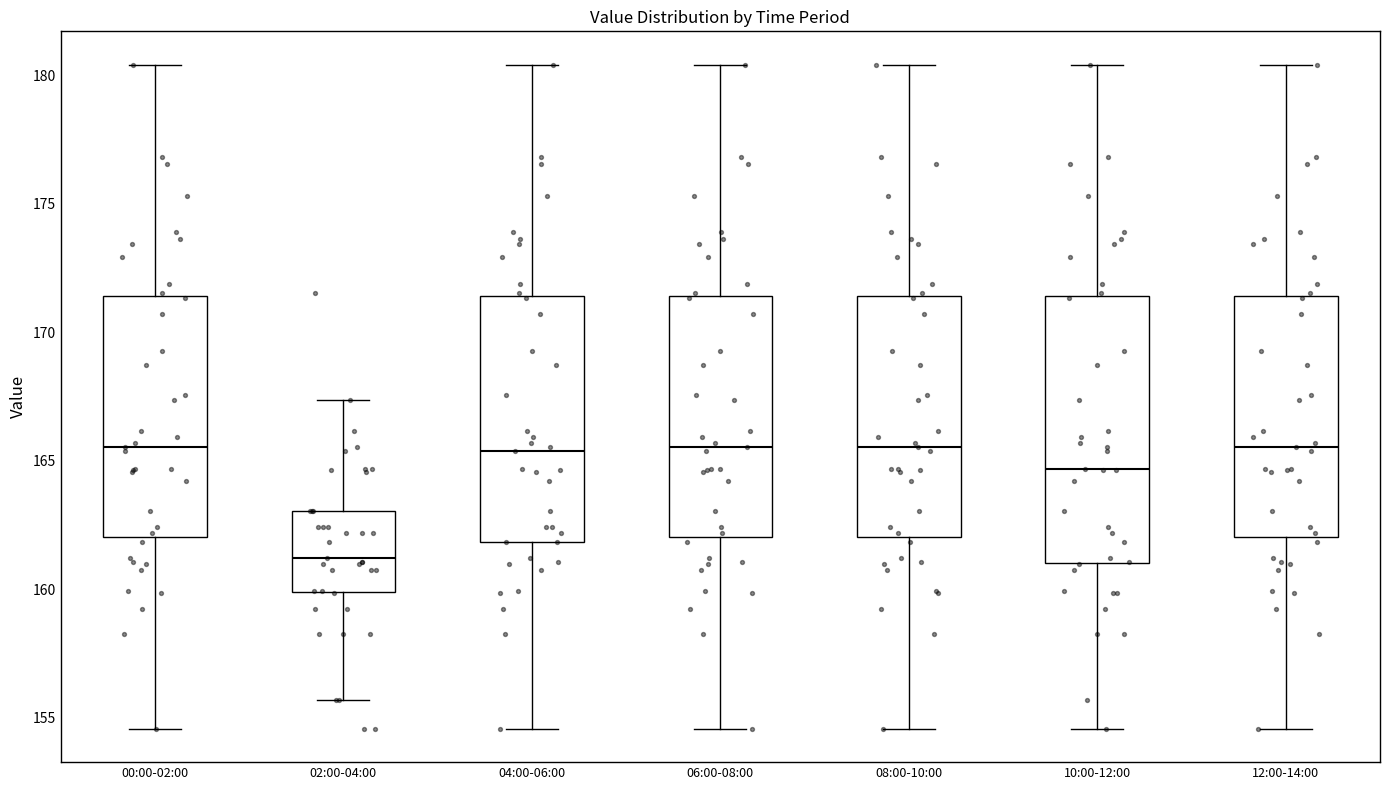

Reading left to right, transcribe this box plot: for each box, give where its median line is, the range the box spans, and where its two whiskers end, as read against the y-axis. The values are not printed on the chart, so give them approximately, as read against the axis.

00:00-02:00: median 165.5, box 162.0 to 171.5, whiskers 154.5 to 180.5
02:00-04:00: median 161.0, box 160.0 to 163.0, whiskers 155.5 to 167.5
04:00-06:00: median 165.5, box 162.0 to 171.5, whiskers 154.5 to 180.5
06:00-08:00: median 165.5, box 162.0 to 171.5, whiskers 154.5 to 180.5
08:00-10:00: median 165.5, box 162.0 to 171.5, whiskers 154.5 to 180.5
10:00-12:00: median 164.5, box 161.0 to 171.5, whiskers 154.5 to 180.5
12:00-14:00: median 165.5, box 162.0 to 171.5, whiskers 154.5 to 180.5